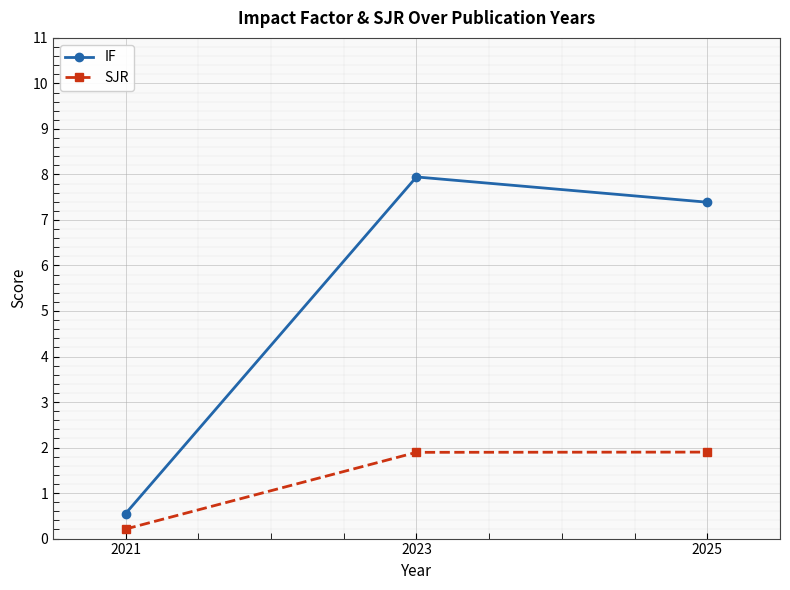

At which label does SJR reach its minimum?

2021